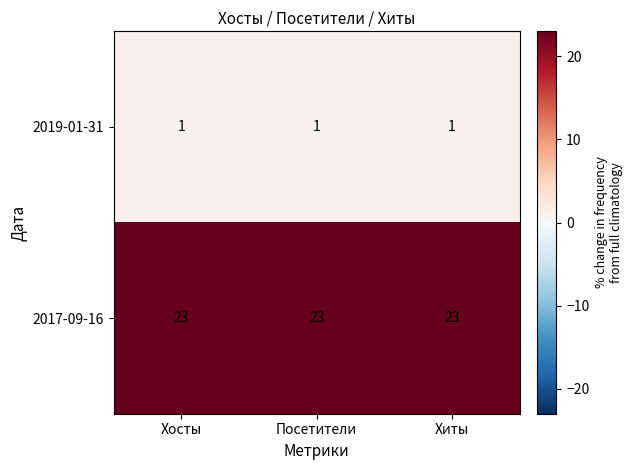

What is the difference between the highest and lowest values at Хосты?

22